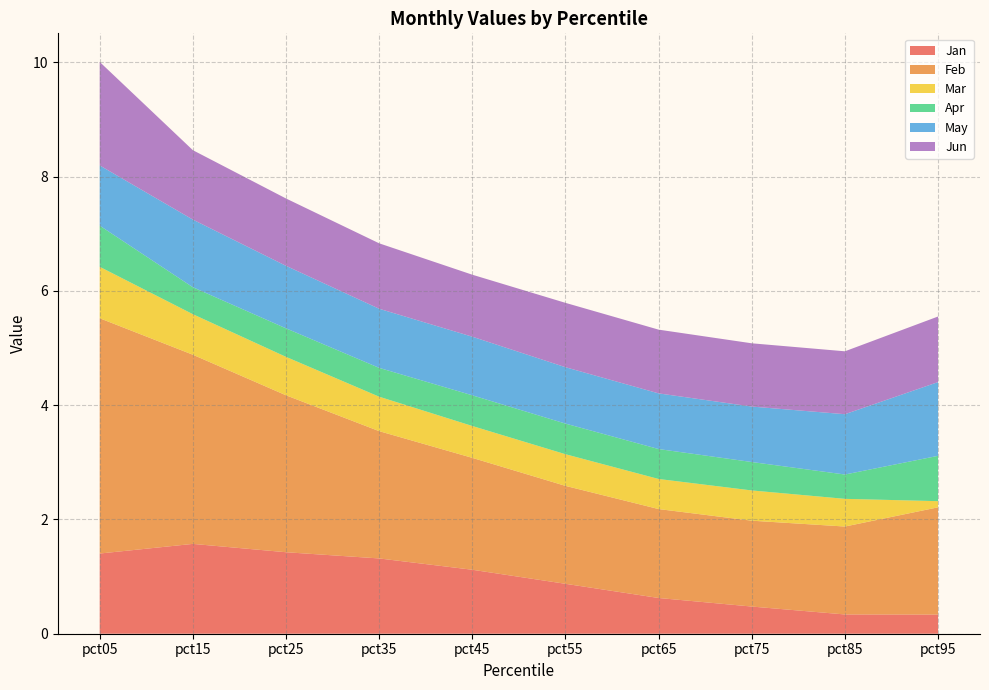

Reading left to right, transcribe all the data shown in this chart.

Jan: pct05=1.4	pct15=1.6	pct25=1.4	pct35=1.3	pct45=1.1	pct55=0.9	pct65=0.6	pct75=0.5	pct85=0.3	pct95=0.3
Feb: pct05=4.1	pct15=3.3	pct25=2.7	pct35=2.2	pct45=2.0	pct55=1.7	pct65=1.6	pct75=1.5	pct85=1.5	pct95=1.9
Mar: pct05=0.9	pct15=0.7	pct25=0.7	pct35=0.6	pct45=0.6	pct55=0.6	pct65=0.5	pct75=0.5	pct85=0.5	pct95=0.1
Apr: pct05=0.7	pct15=0.5	pct25=0.5	pct35=0.5	pct45=0.5	pct55=0.5	pct65=0.5	pct75=0.5	pct85=0.4	pct95=0.8
May: pct05=1.1	pct15=1.2	pct25=1.1	pct35=1.0	pct45=1.0	pct55=1.0	pct65=1.0	pct75=1.0	pct85=1.1	pct95=1.3
Jun: pct05=1.8	pct15=1.2	pct25=1.2	pct35=1.1	pct45=1.1	pct55=1.1	pct65=1.1	pct75=1.1	pct85=1.1	pct95=1.1